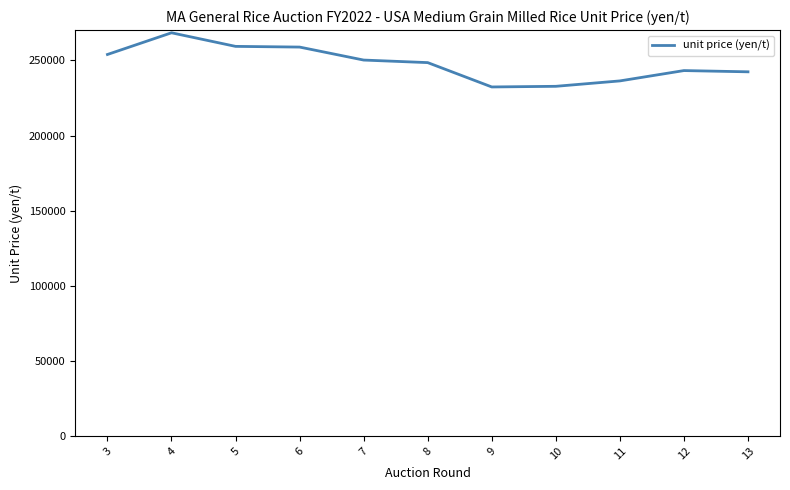

The chart shows a value of 258935.0 at 6. True or false?

True